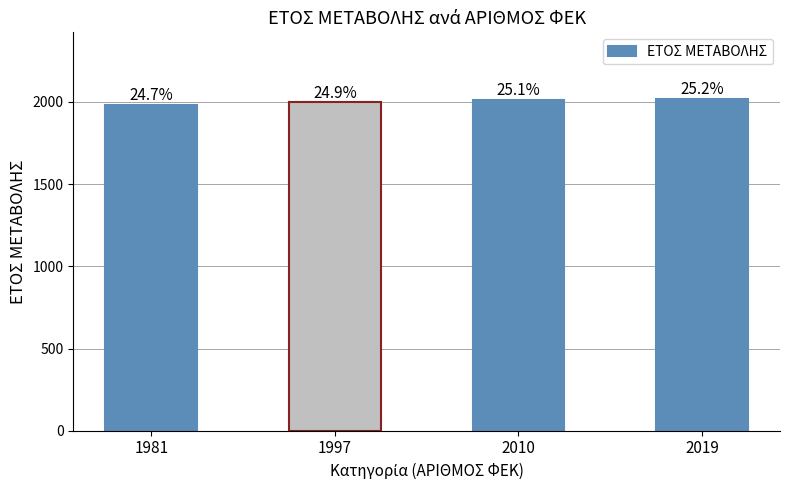

What is the smallest value displayed?

1981